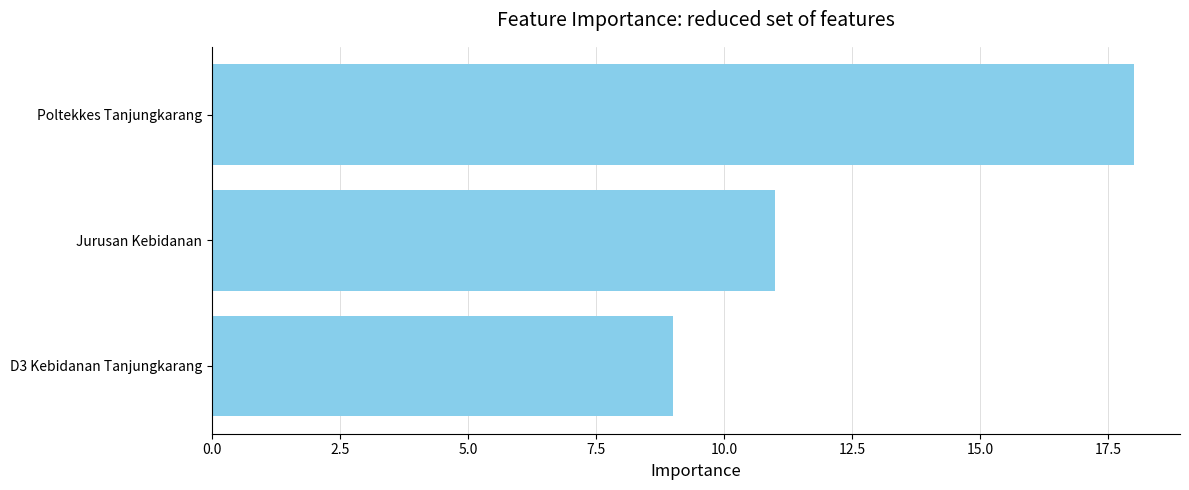

Reading bottom to top, transcribe all the data shown in this chart.

9	11	18